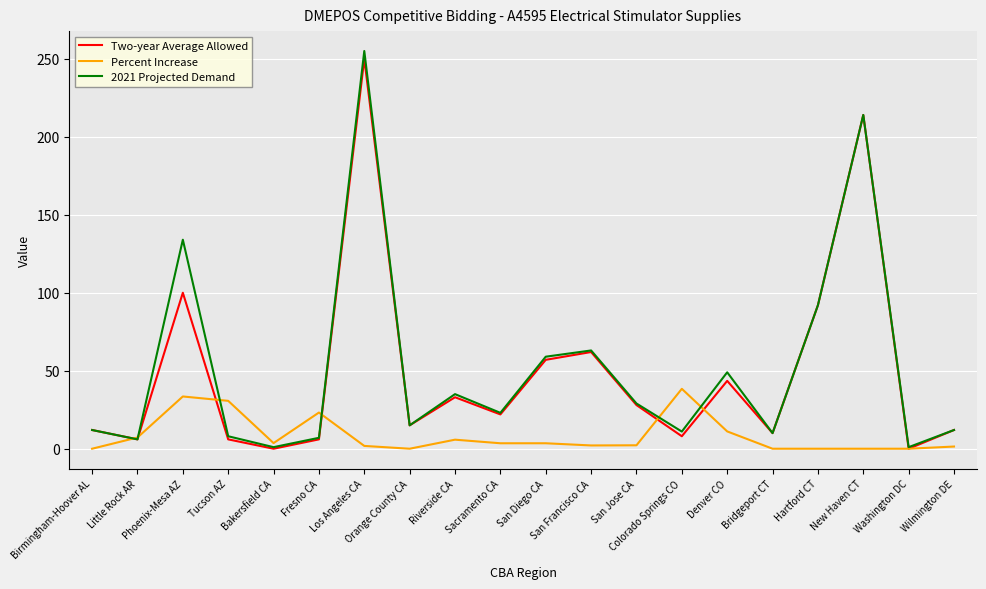

The value of Percent Increase at Hartford CT is 0.0. True or false?

True